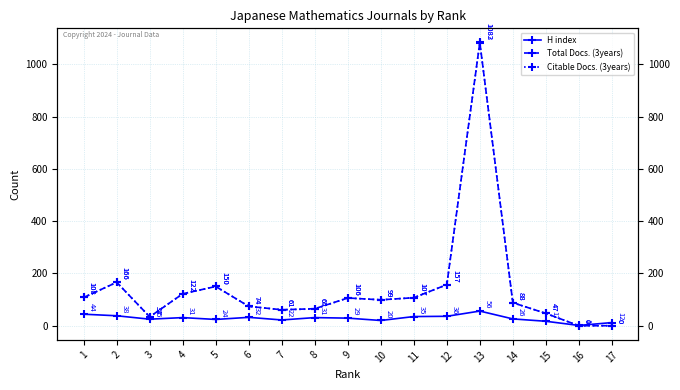

The Total Docs. (3years) series shows -666 at 16. True or false?

False